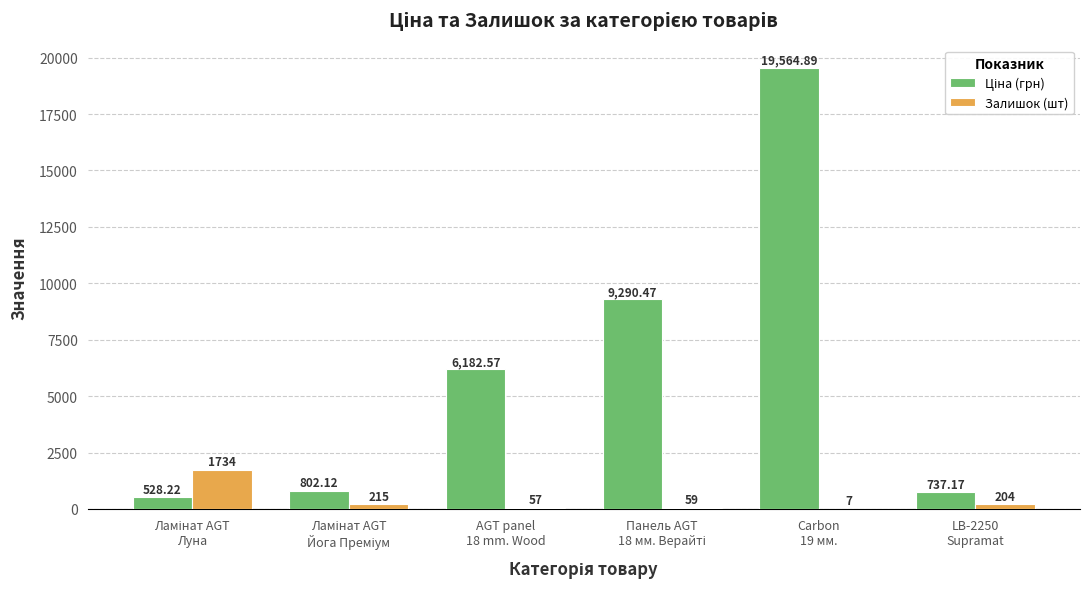

What is the sum of all Залишок (шт) values?

2276.0